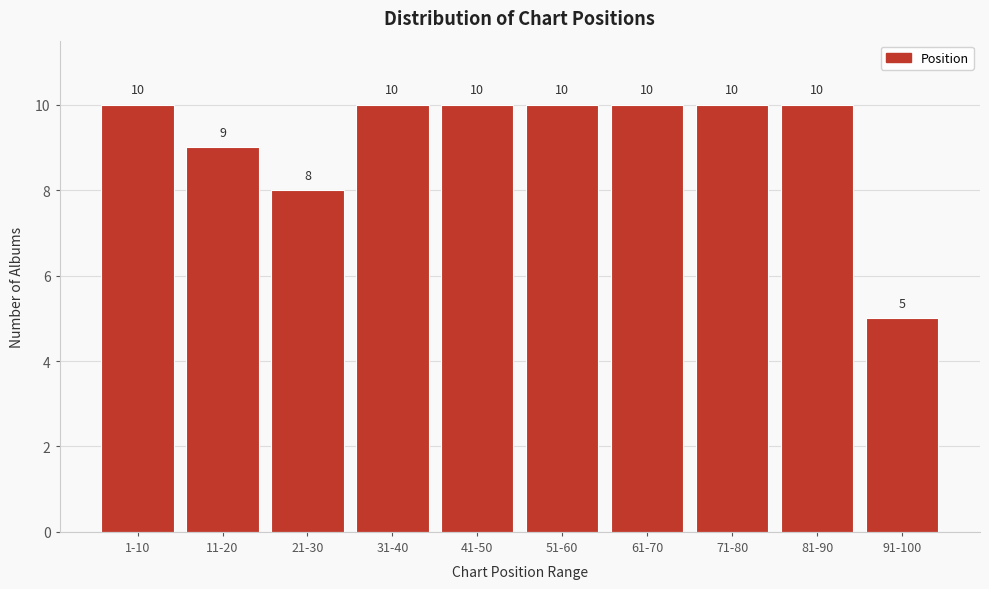

Reading left to right, what are all the values shown in this chart?

1-10=10	11-20=9	21-30=8	31-40=10	41-50=10	51-60=10	61-70=10	71-80=10	81-90=10	91-100=5